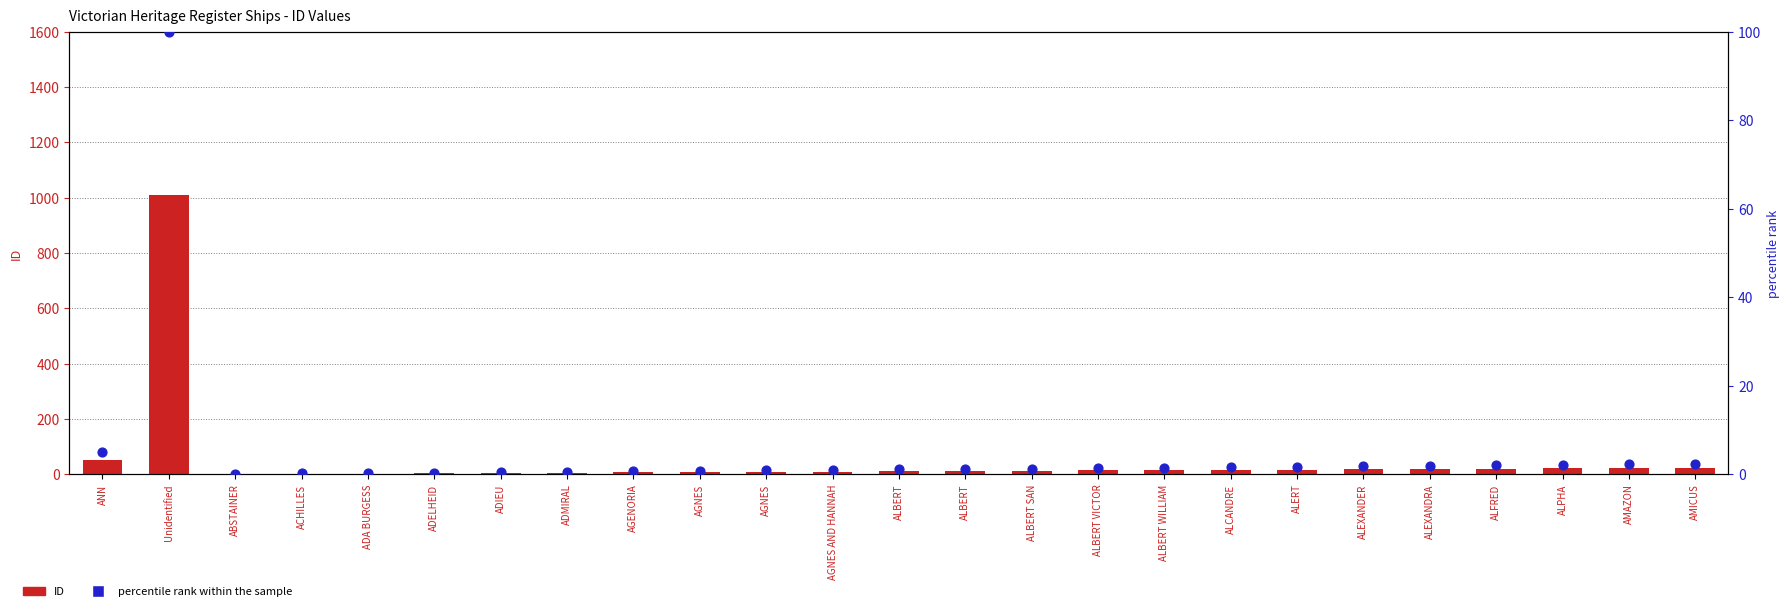

Which series has the largest total across all categories?

ID